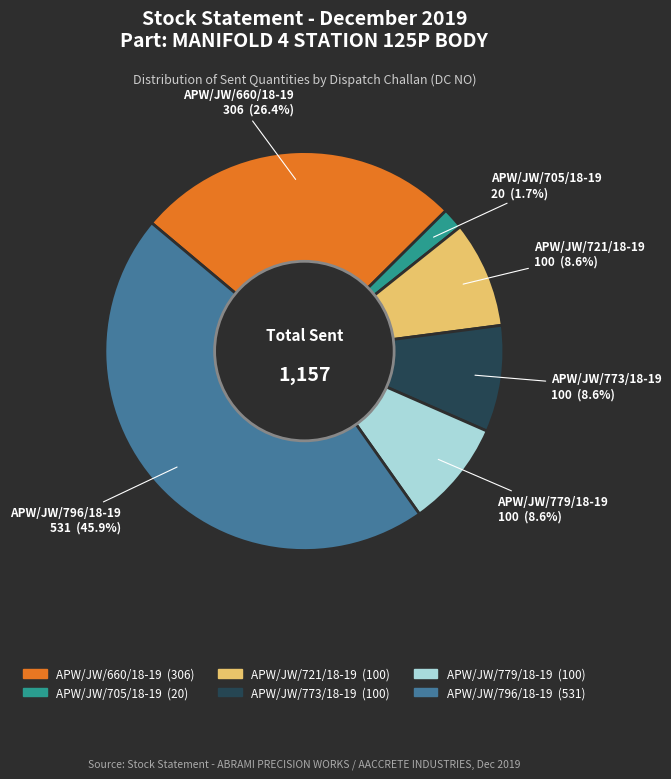

Approximately how many times larger is the value at APW/JW/660/18-19 compared to APW/JW/773/18-19?

3.1